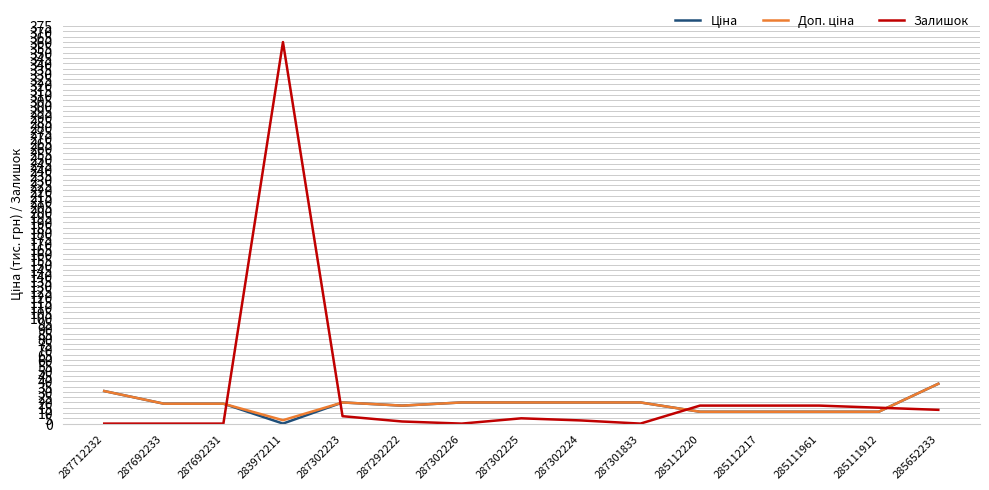

Which category has the highest value across all series?

283972211